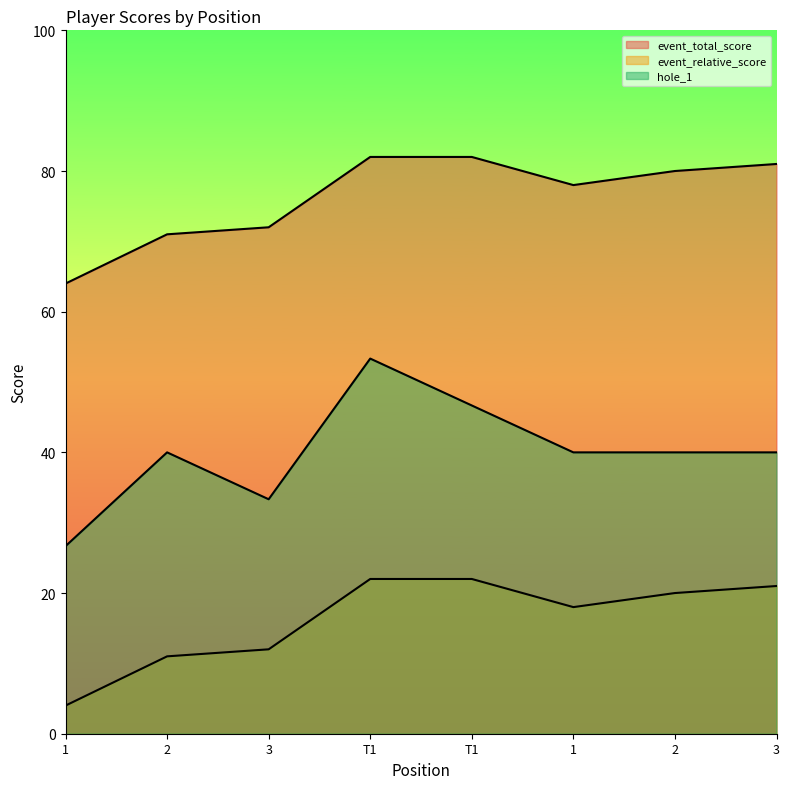

What is the total value across all series at 1?

94.7